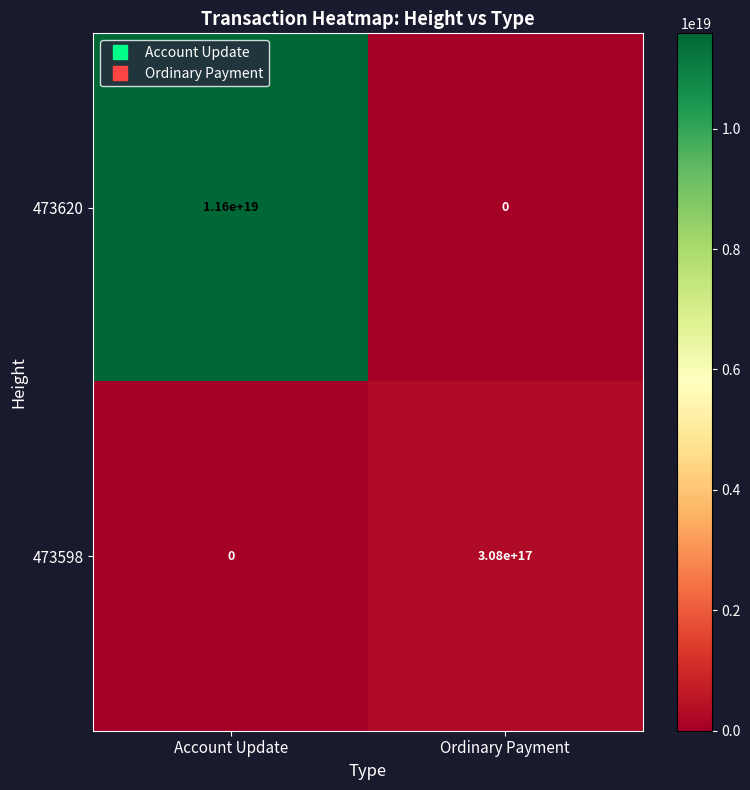

Count the number of data series in this chart.

2